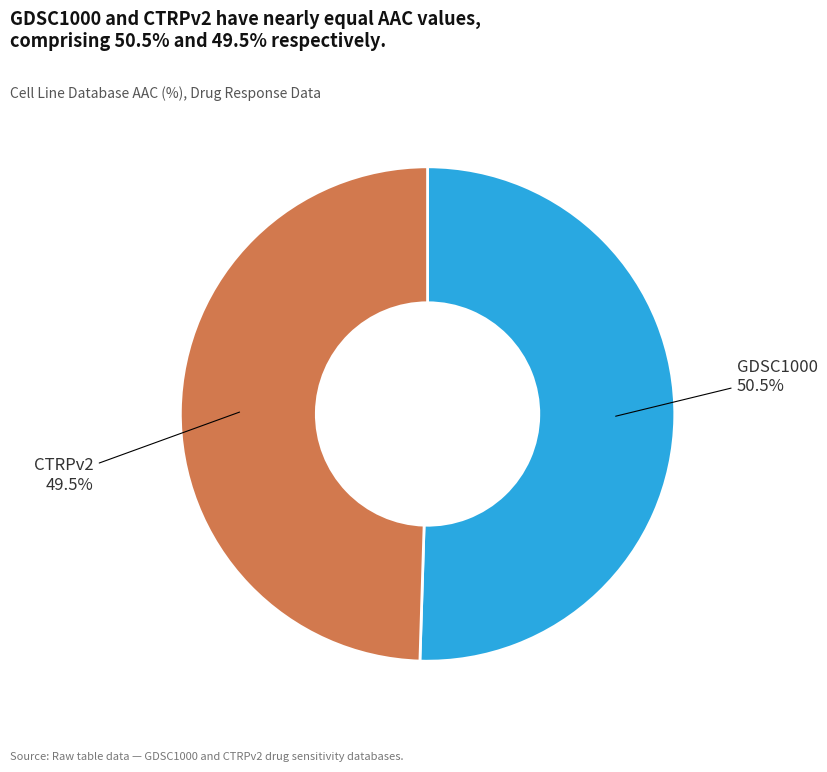

Is there any slice that represents more than half of the pie?

Yes